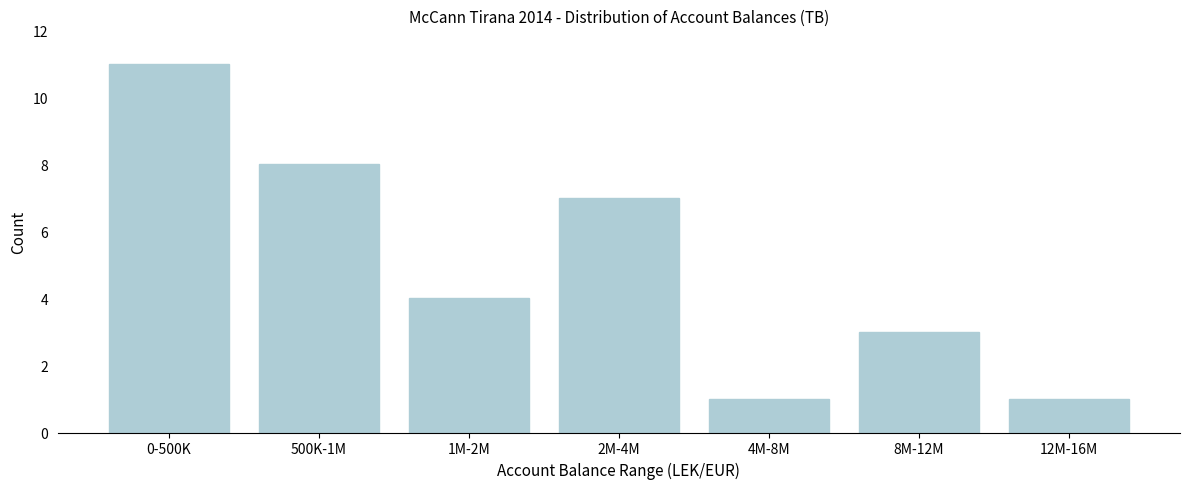

Reading left to right, what are all the values shown in this chart?

11	8	4	7	1	3	1